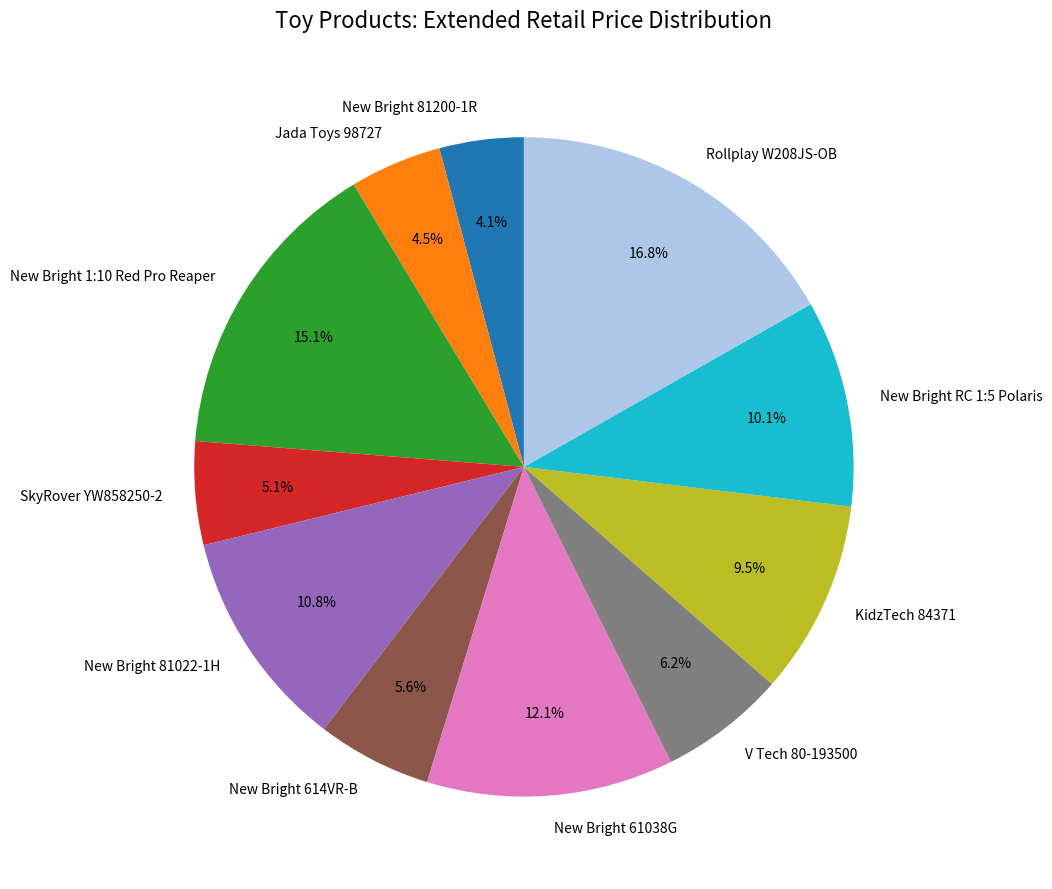

Between New Bright RC 1:5 Polaris and New Bright 1:10 Red Pro Reaper, which is larger?

New Bright 1:10 Red Pro Reaper